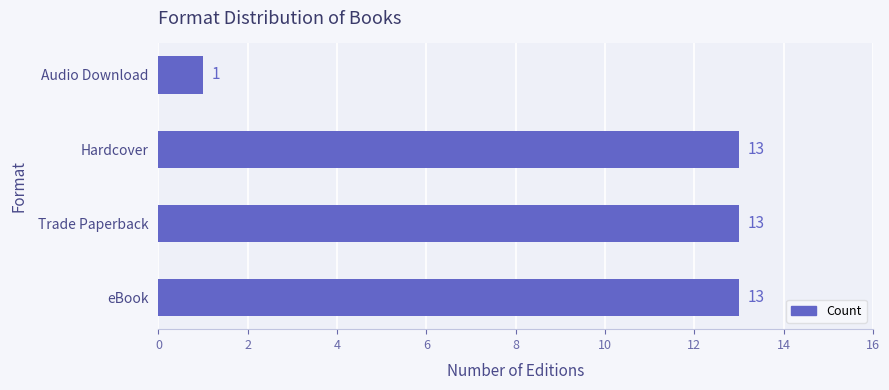

Is it true that the value at Hardcover is 13?

True